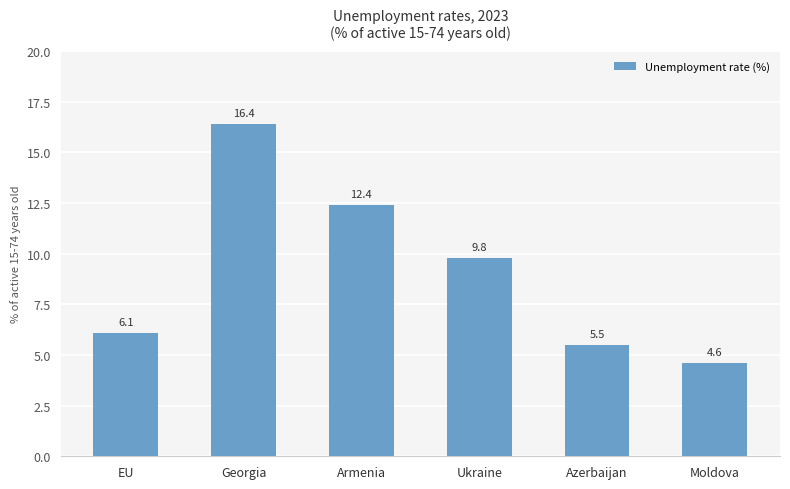

True or false: the data shows 8.0 at Moldova.

False